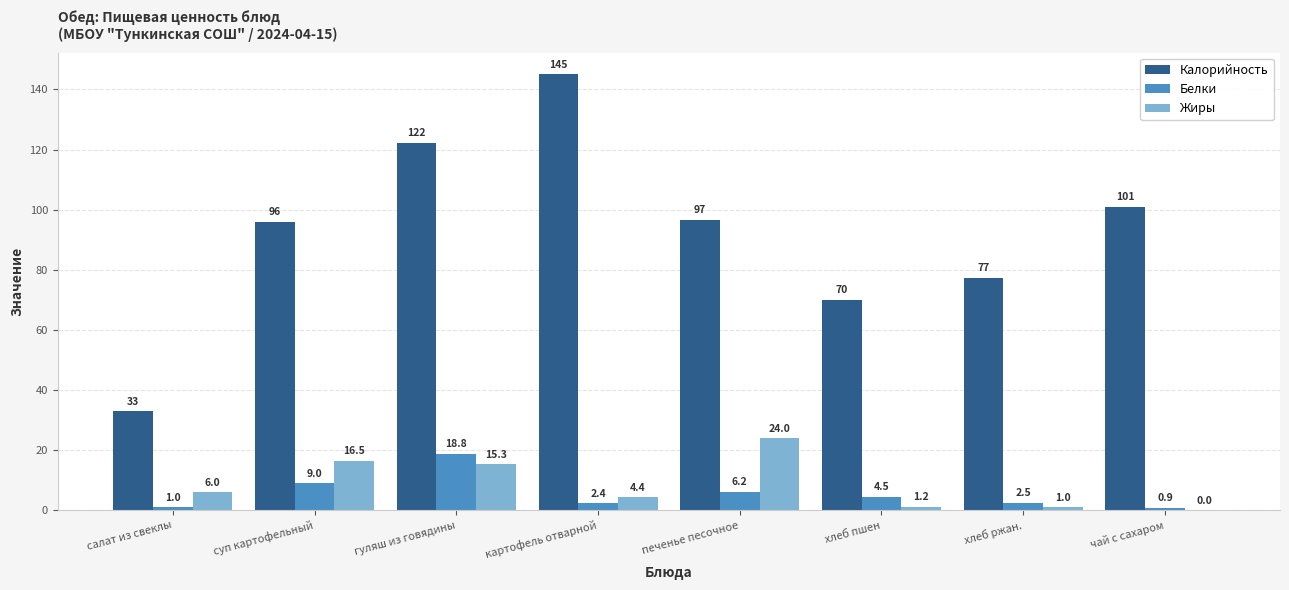

Where is Белки nearest to the value 9?

суп картофельный